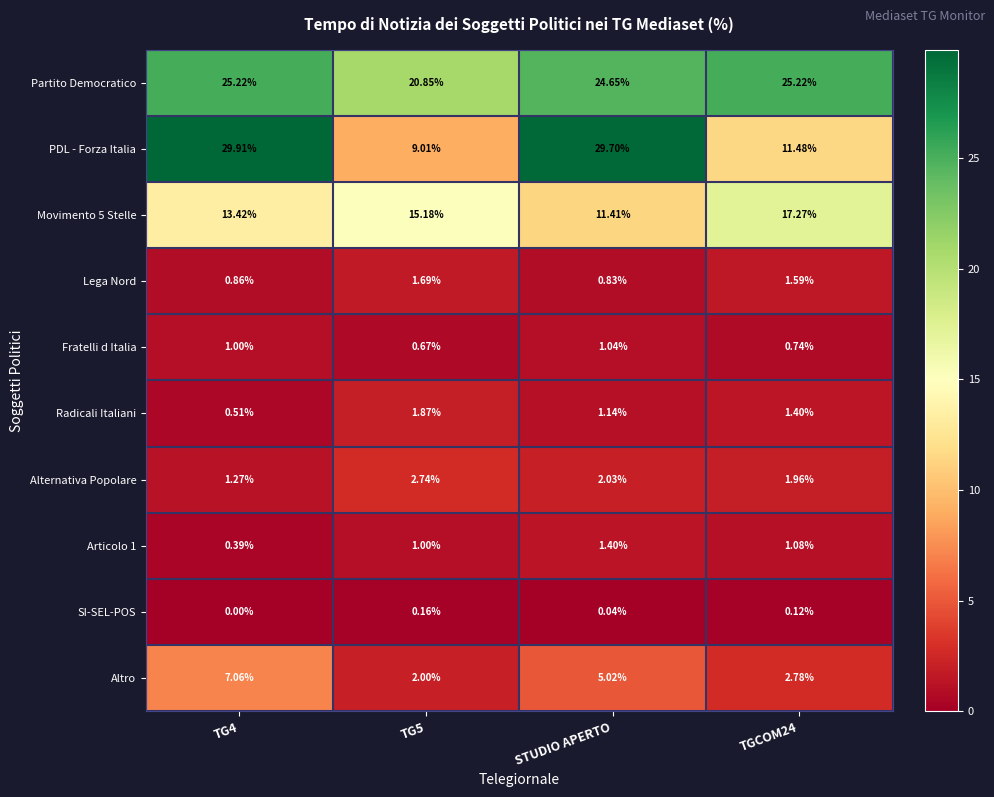

Which series has the largest total across all categories?

Partito Democratico